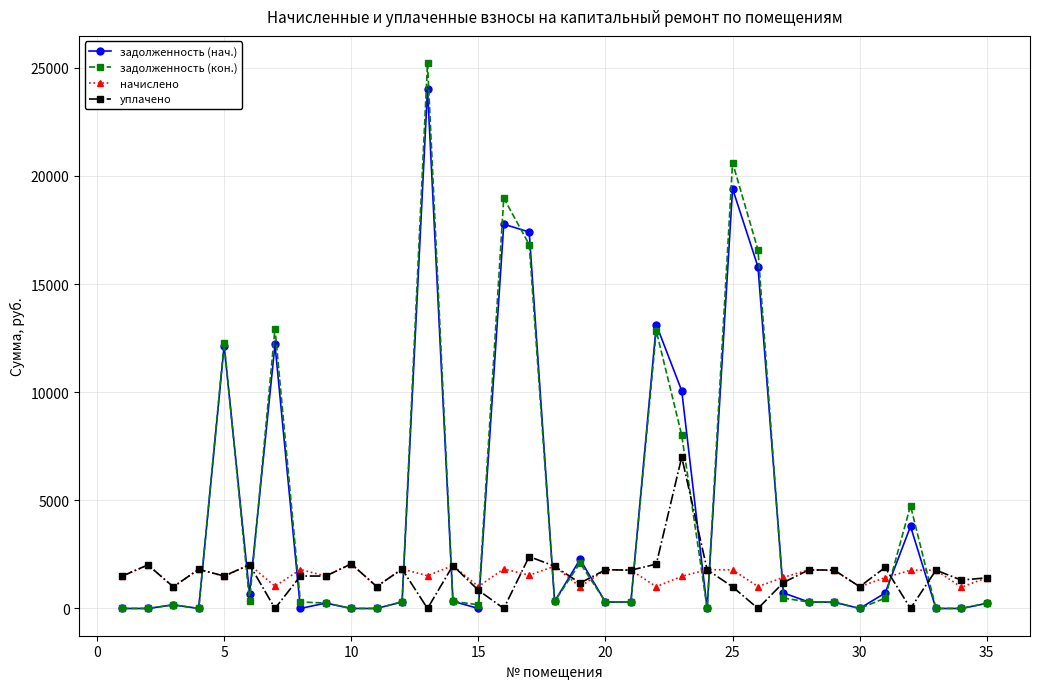

List the series in order of their peak value, lowest first.

начислено, уплачено, задолженность (нач.), задолженность (кон.)